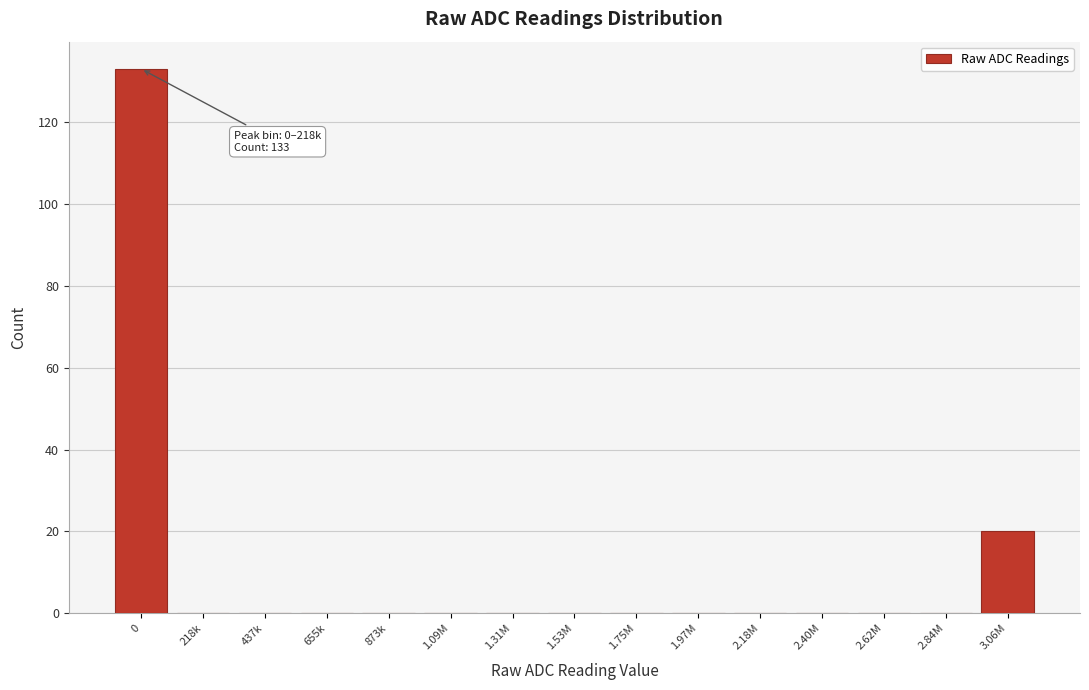

Reading left to right, list all the values displayed in this chart.

0=133	218k=0	437k=0	655k=0	873k=0	1.09M=0	1.31M=0	1.53M=0	1.75M=0	1.97M=0	2.18M=0	2.40M=0	2.62M=0	2.84M=0	3.06M=20